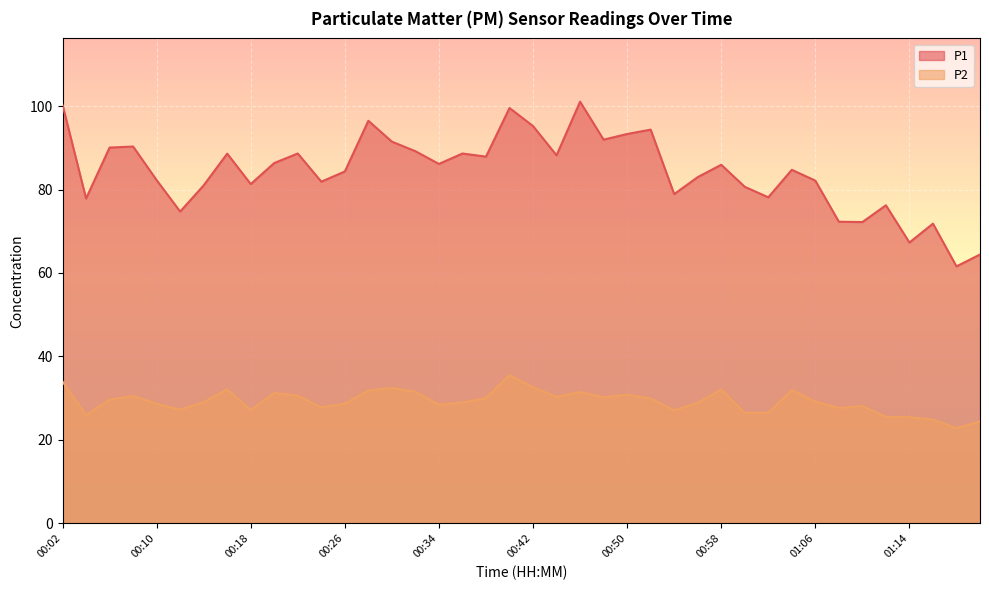

True or false: P1 has more than 0 interior local peaks.

True